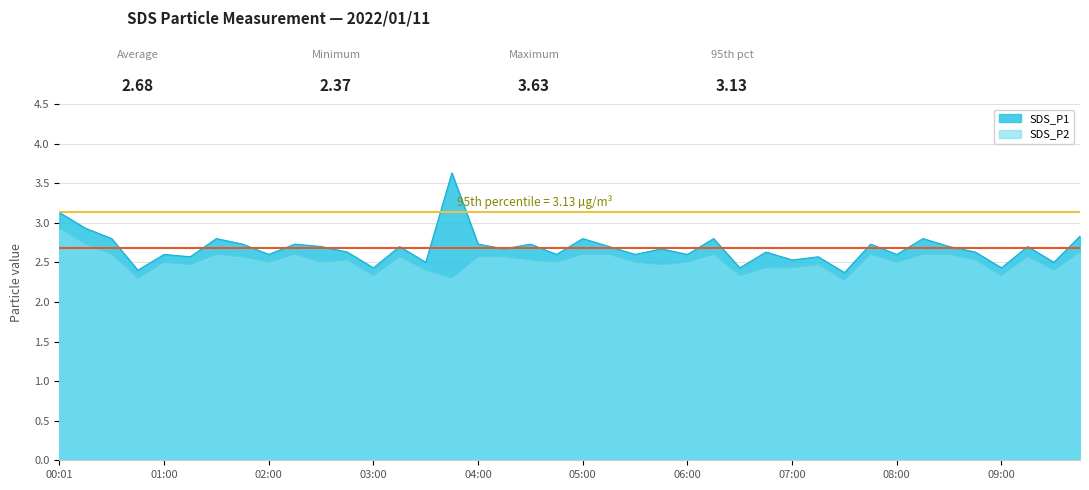

The SDS_P2 series shows 0.6 at 03:45. True or false?

False